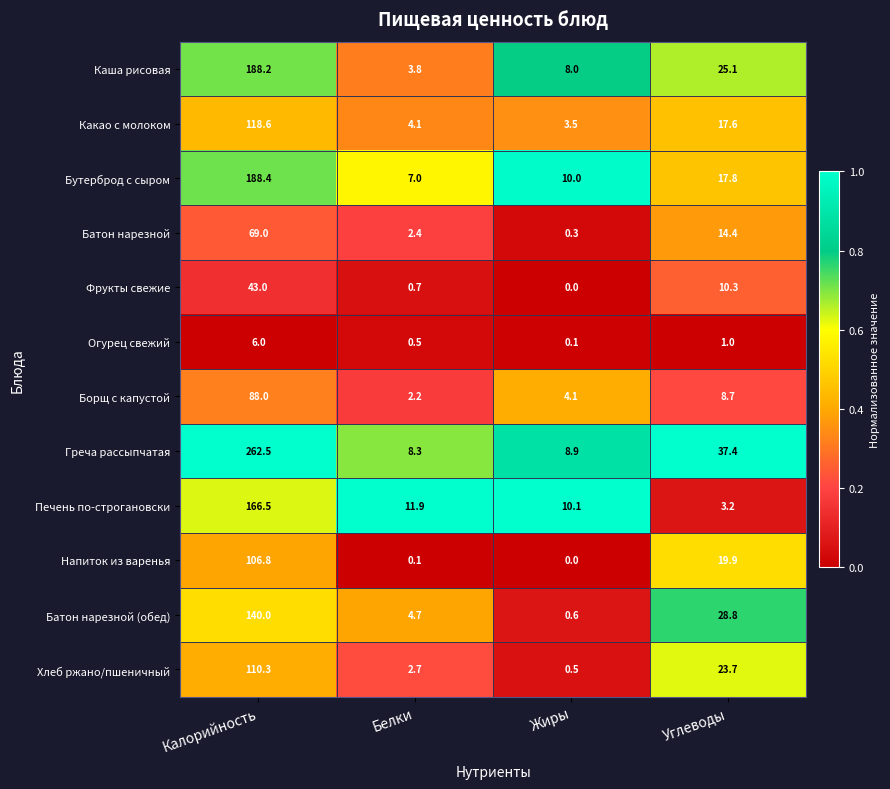

At which label is Напиток из варенья closest to 53?

Углеводы